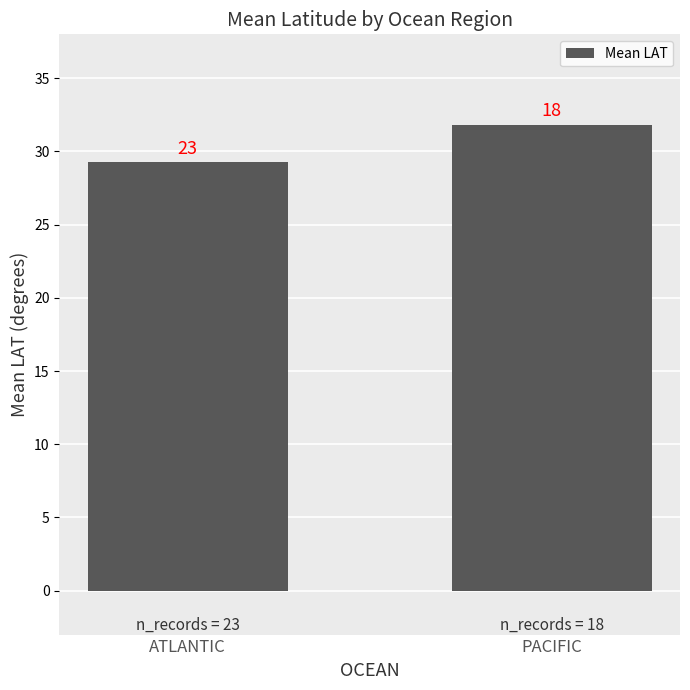

Reading left to right, list all the values displayed in this chart.

29.3	31.8